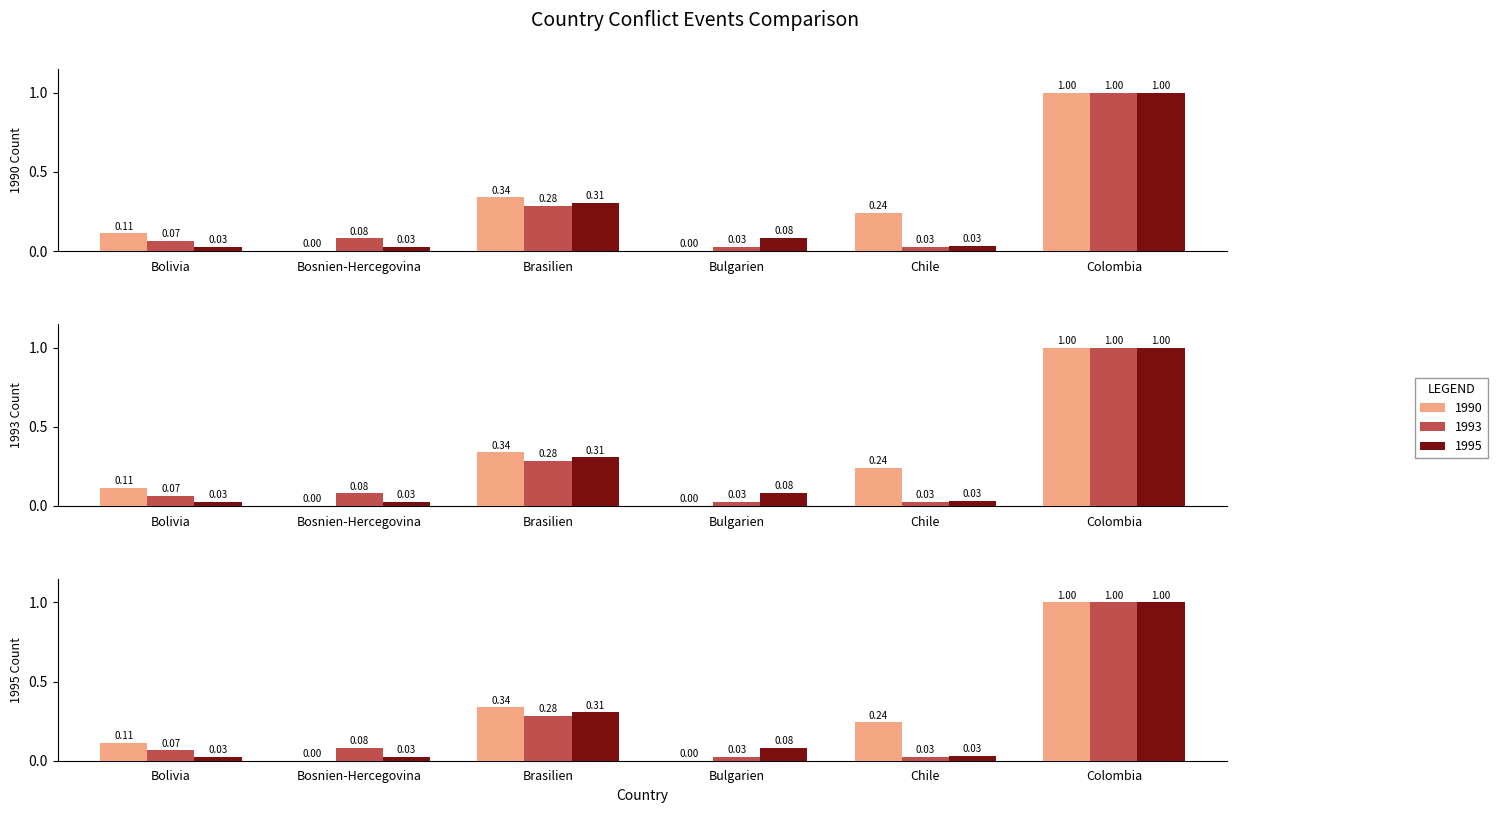

Reading left to right, list all the values displayed in this chart.

1990: 0.1	0.0	0.3	0.0	0.2	1.0
1993: 0.1	0.1	0.3	0.0	0.0	1.0
1995: 0.0	0.0	0.3	0.1	0.0	1.0